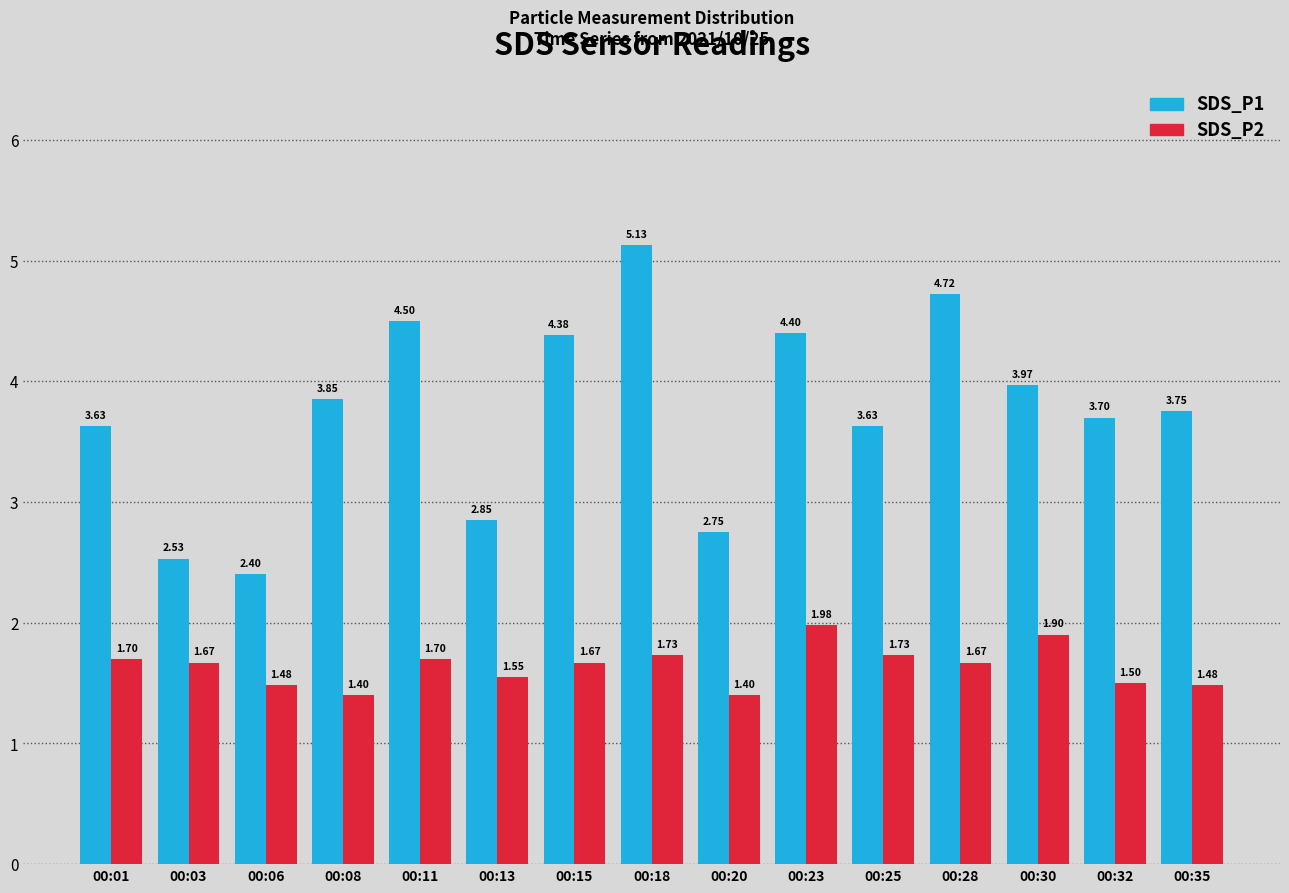

Is the value of SDS_P2 at 00:23 greater than the value of SDS_P1 at 00:13?

No